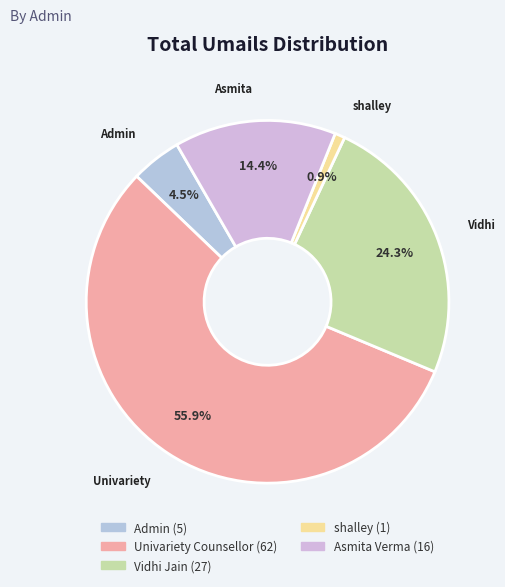

Between Vidhi Jain and Admin, which is larger?

Vidhi Jain